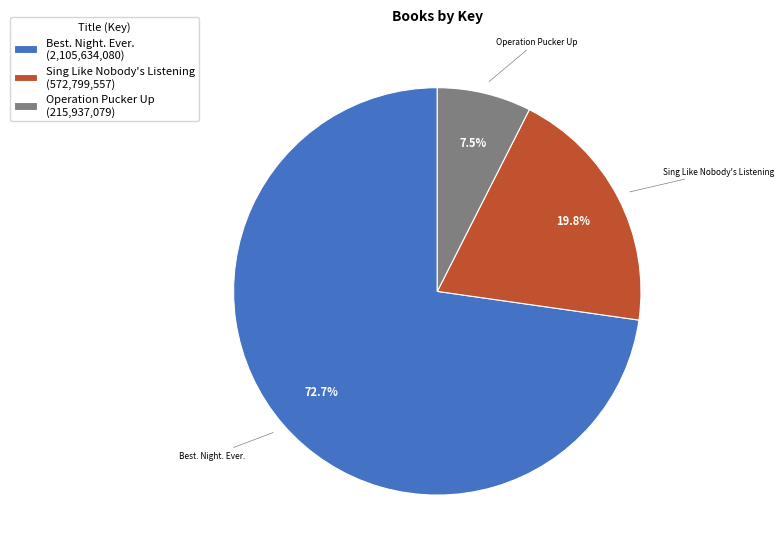

Which has a higher value, Operation Pucker Up or Sing Like Nobody's Listening?

Sing Like Nobody's Listening